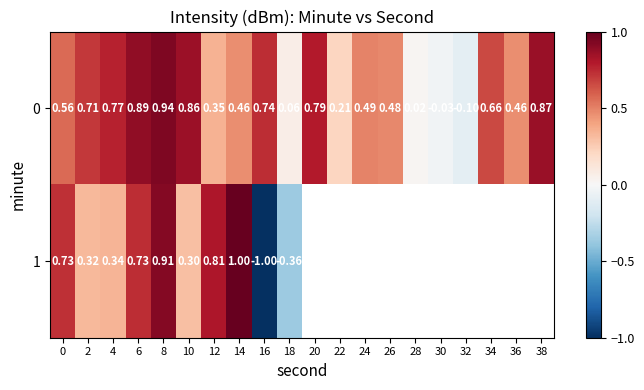

What is the maximum value shown in the chart?

1.0